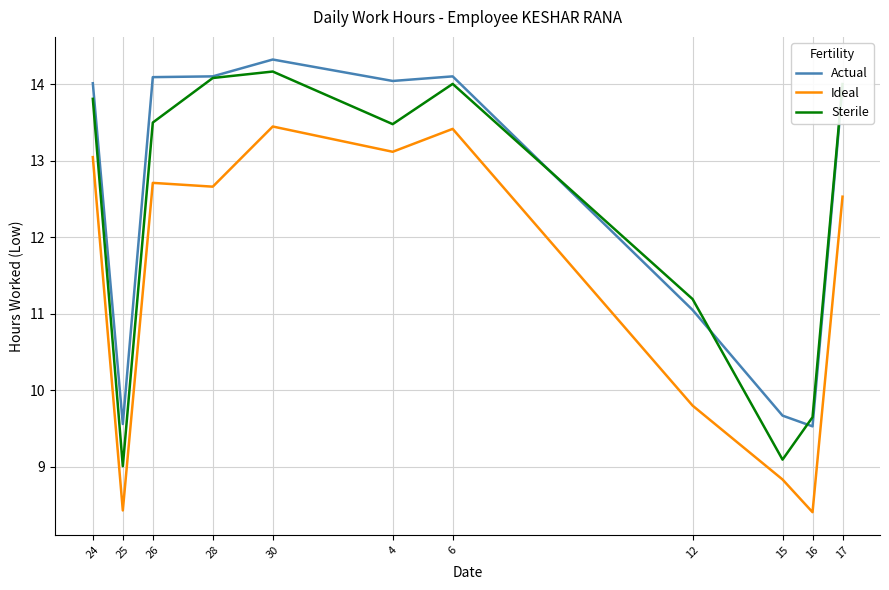

What are all the series names shown in the legend?

Actual, Ideal, Sterile